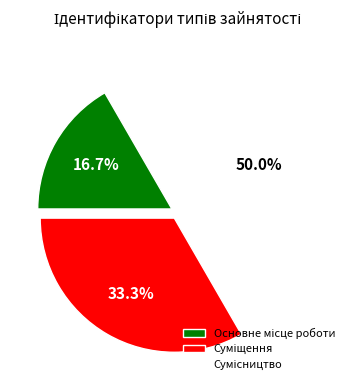

What is the total percentage of Сумісництво and Суміщення?

83.3%